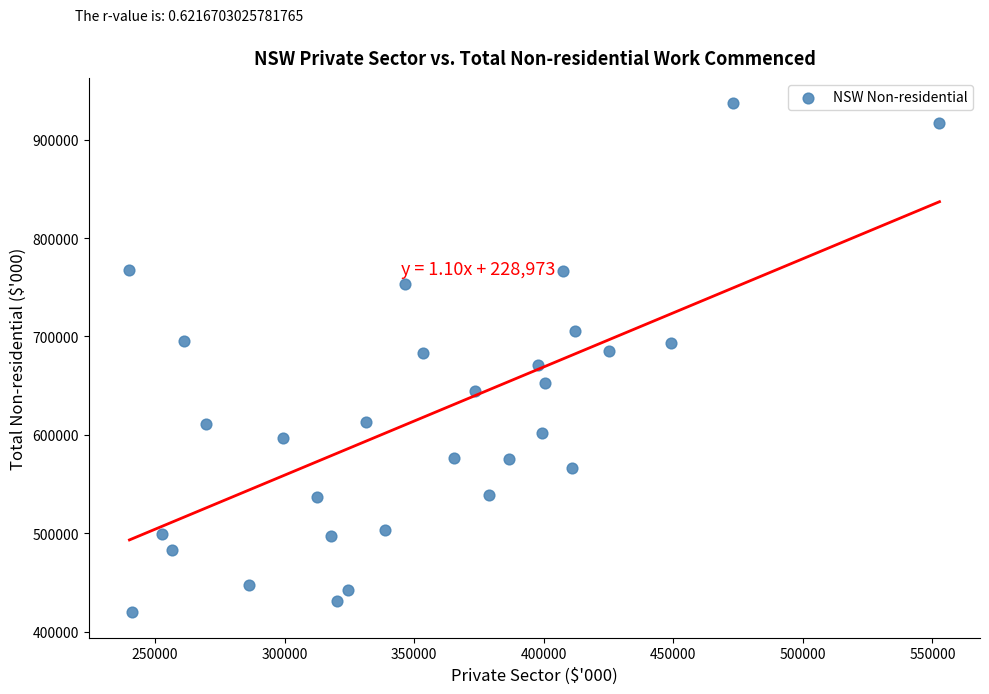

What is the range of X values (max minus min)?

312618